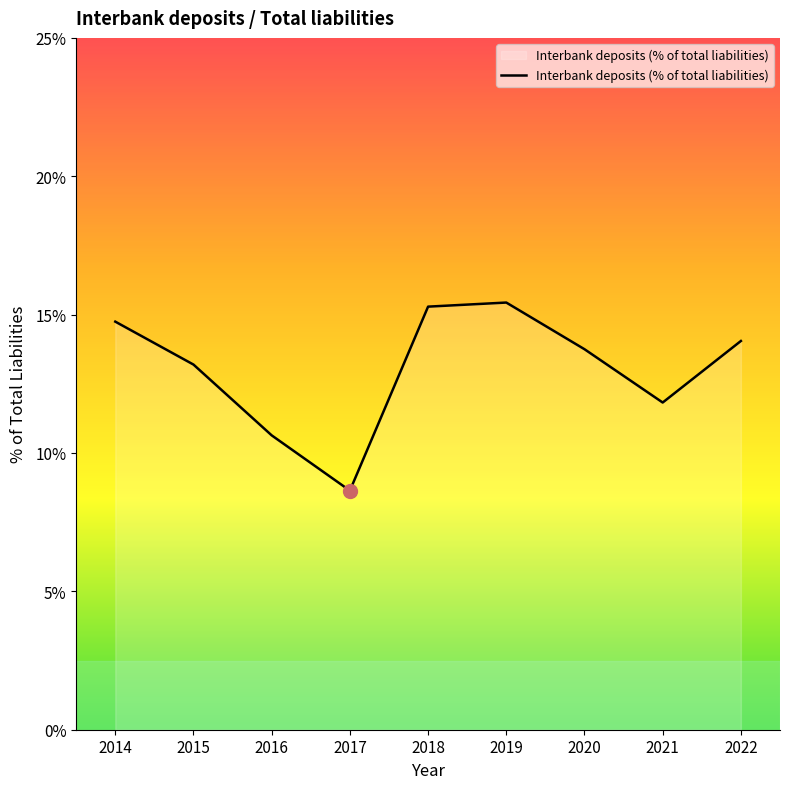

What is the approximate value at 2018?

15.3